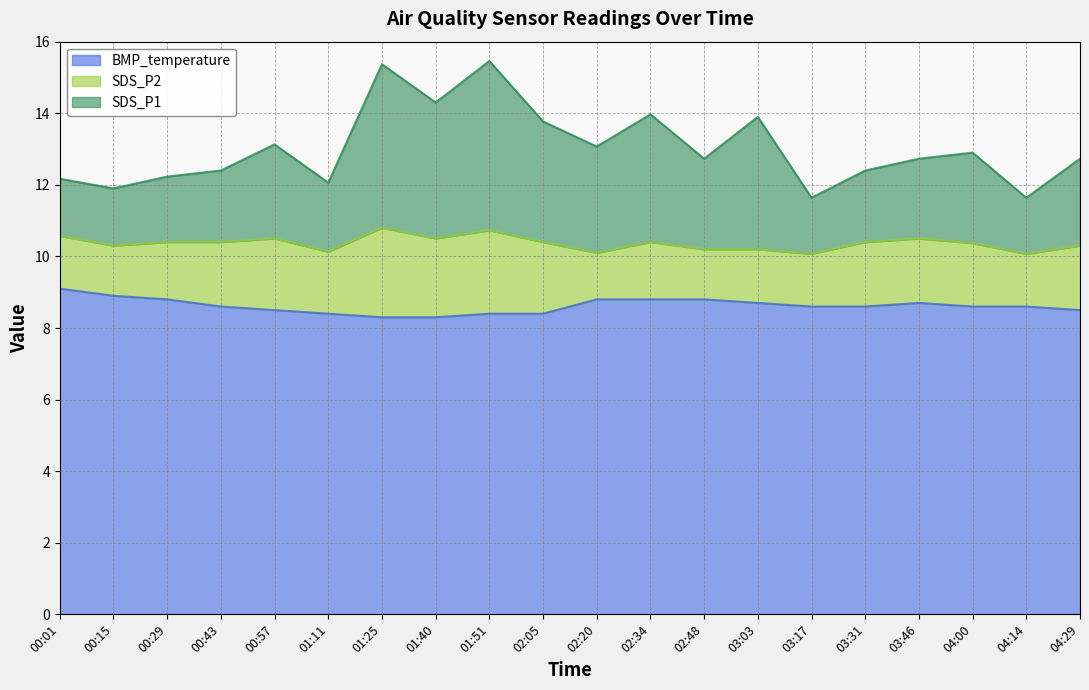

True or false: BMP_temperature and SDS_P1 intersect in this chart.

False